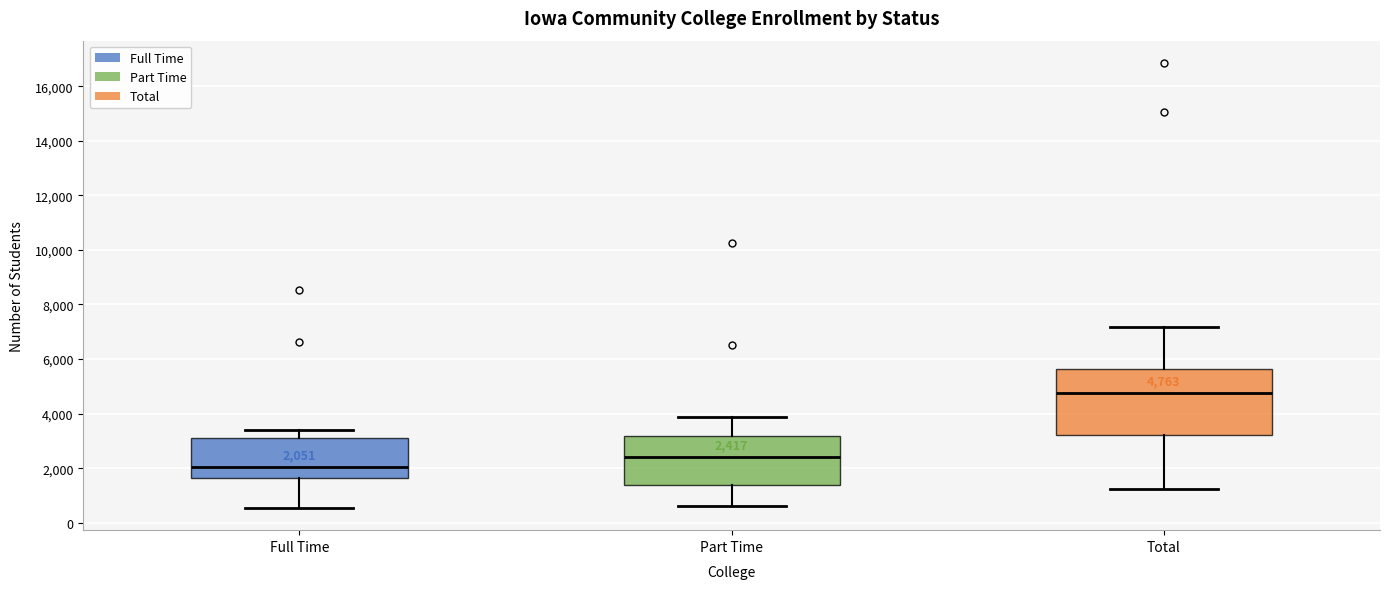

Comparing the boxes themselves (not the whiskers), which one is the tallest?

Total